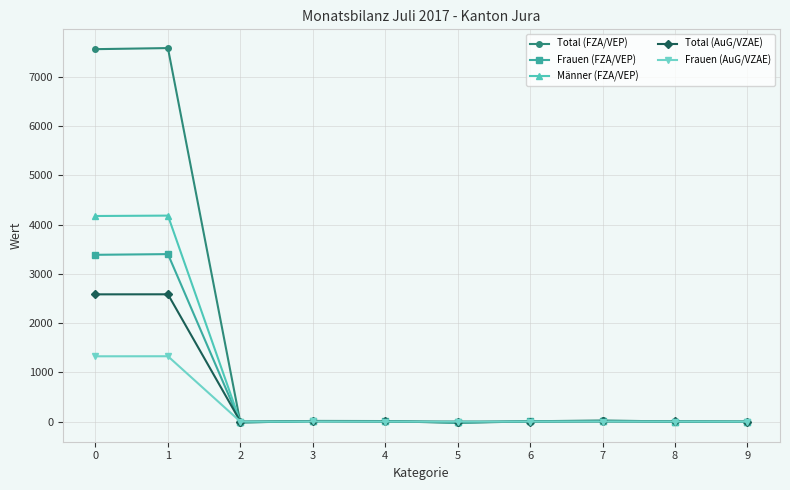

How many lines are shown in the chart?

5